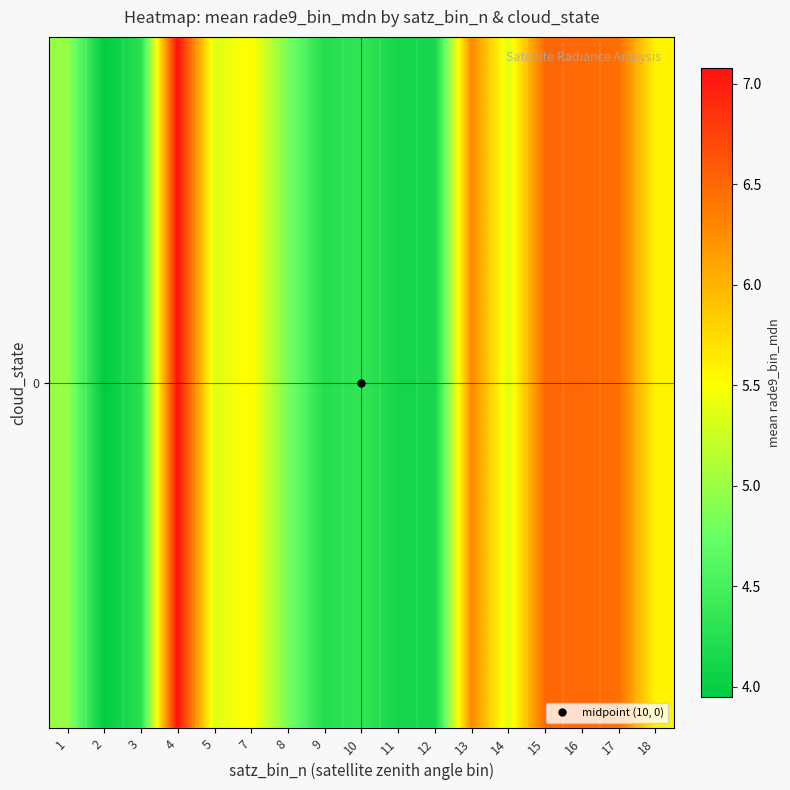

Reading left to right, transcribe all the data shown in this chart.

5.0	3.9	4.3	7.1	5.4	5.5	4.8	4.2	4.3	4.1	4.1	6.3	5.4	6.5	6.5	6.5	5.6